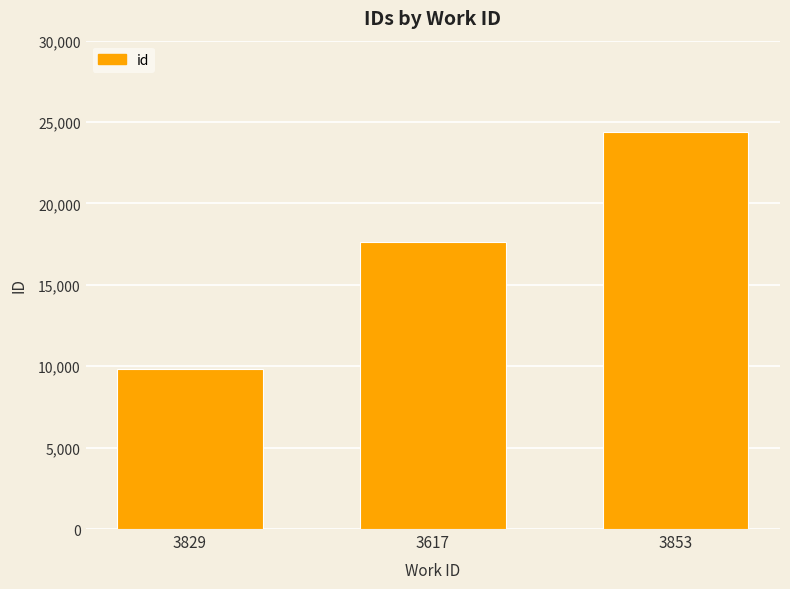

Rank the categories by value from lowest to highest.

3829, 3617, 3853